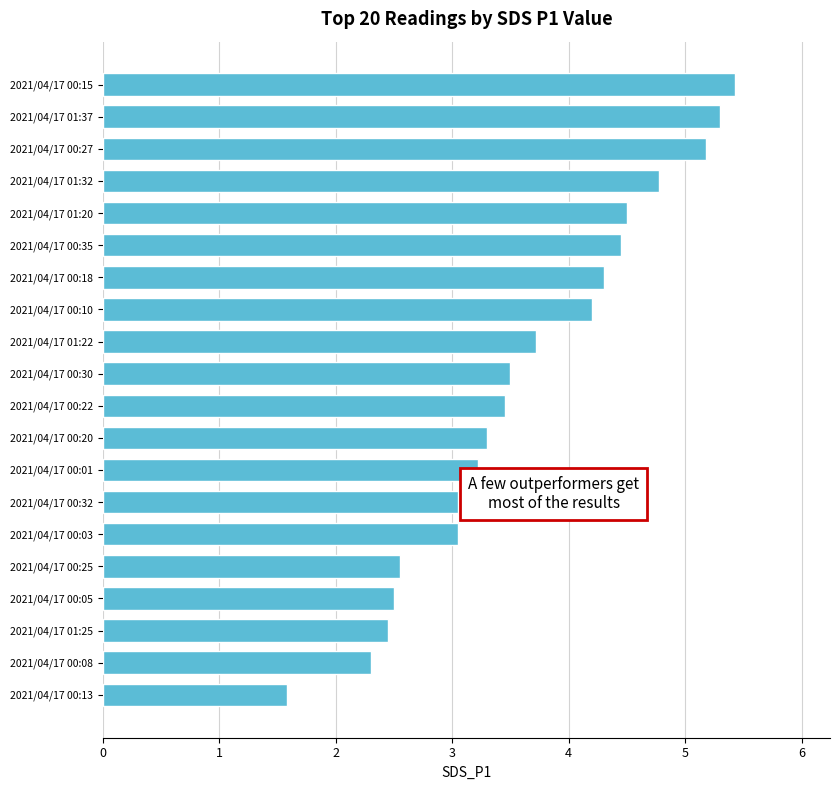

What is the average value?

3.6